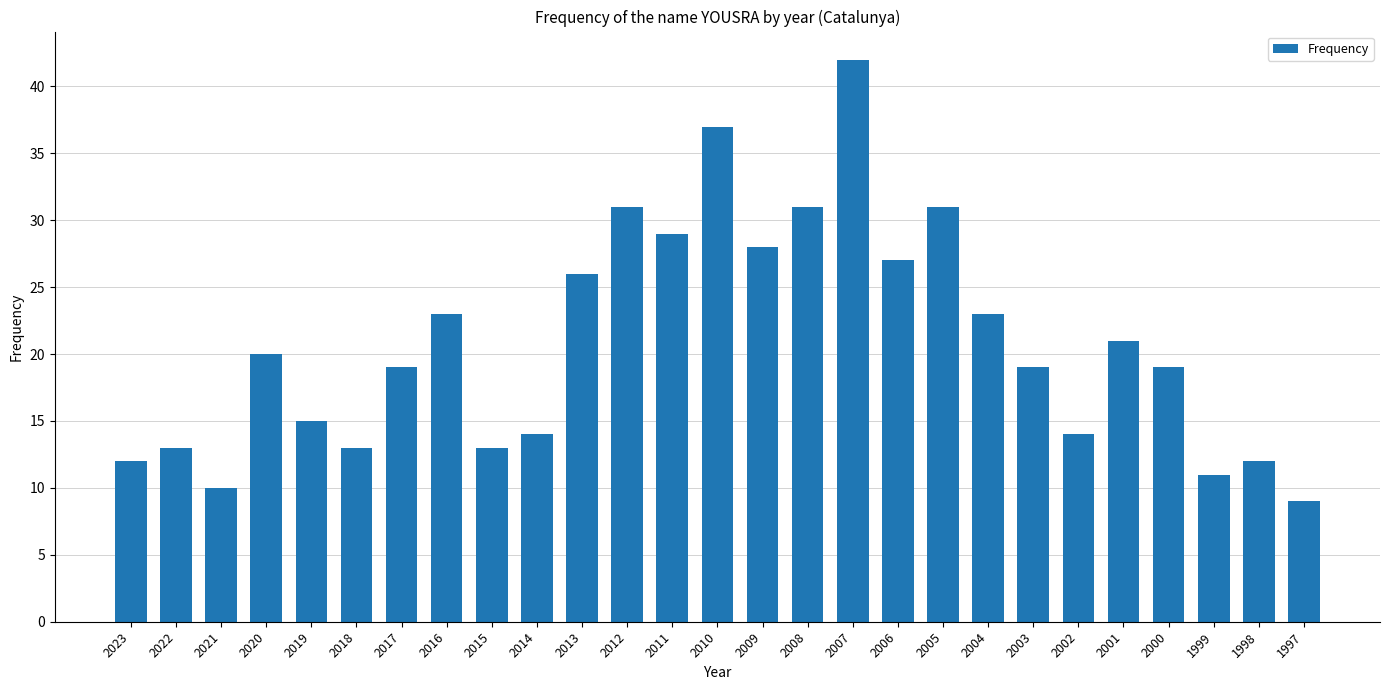

What is the difference between the maximum and minimum values?

33